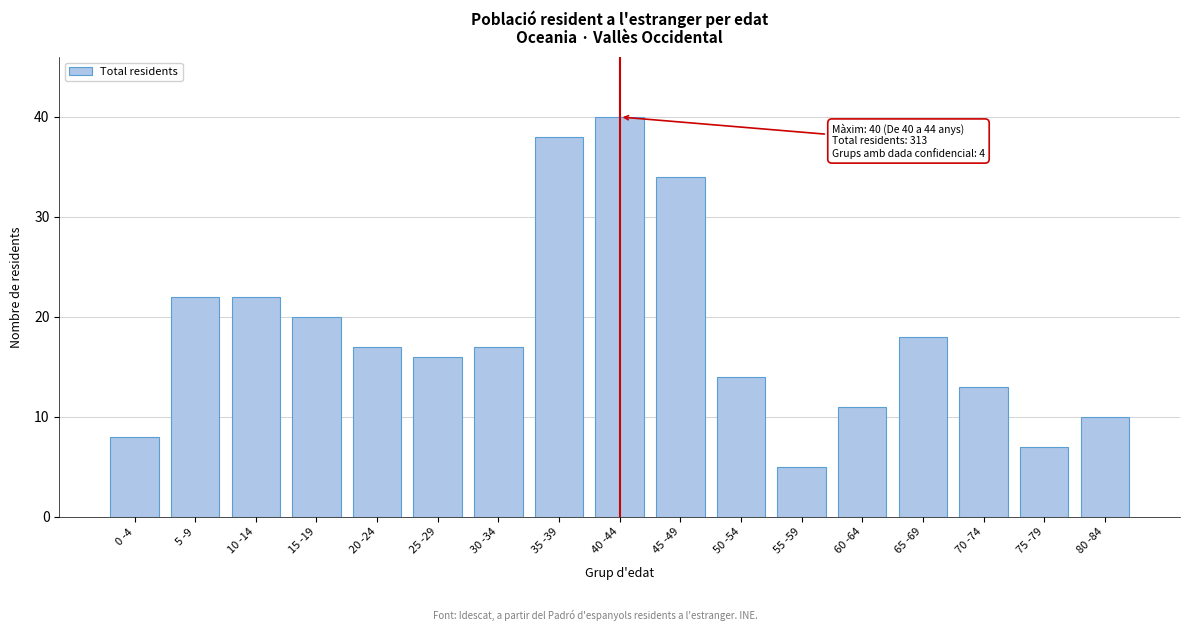

Reading left to right, list all the values displayed in this chart.

0 -4=8	5 -9=22	10 -14=22	15 -19=20	20 -24=17	25 -29=16	30 -34=17	35 -39=38	40 -44=40	45 -49=34	50 -54=14	55 -59=5	60 -64=11	65 -69=18	70 -74=13	75 -79=7	80 -84=10